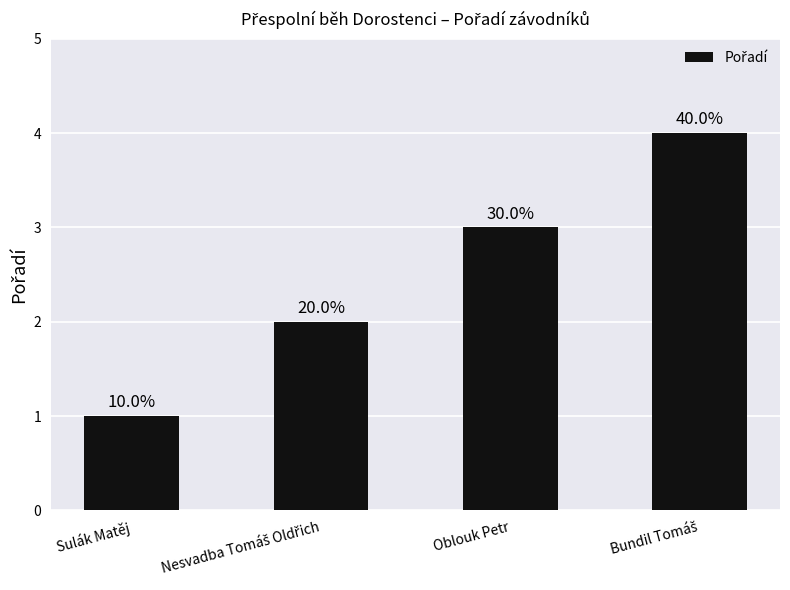

What is the minimum value shown in the chart?

1